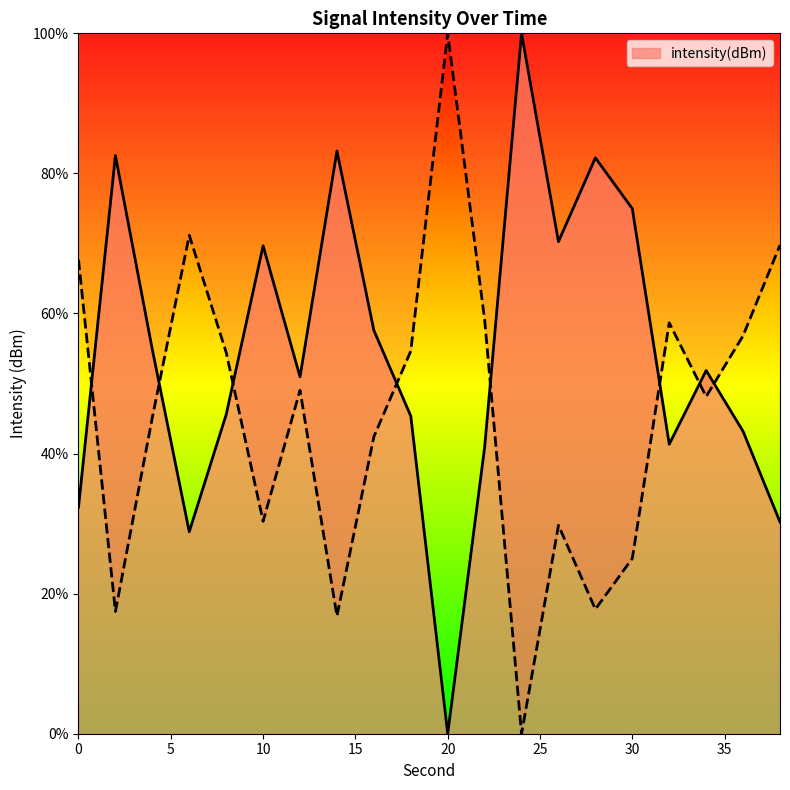

Where does the data first go above 51?

2